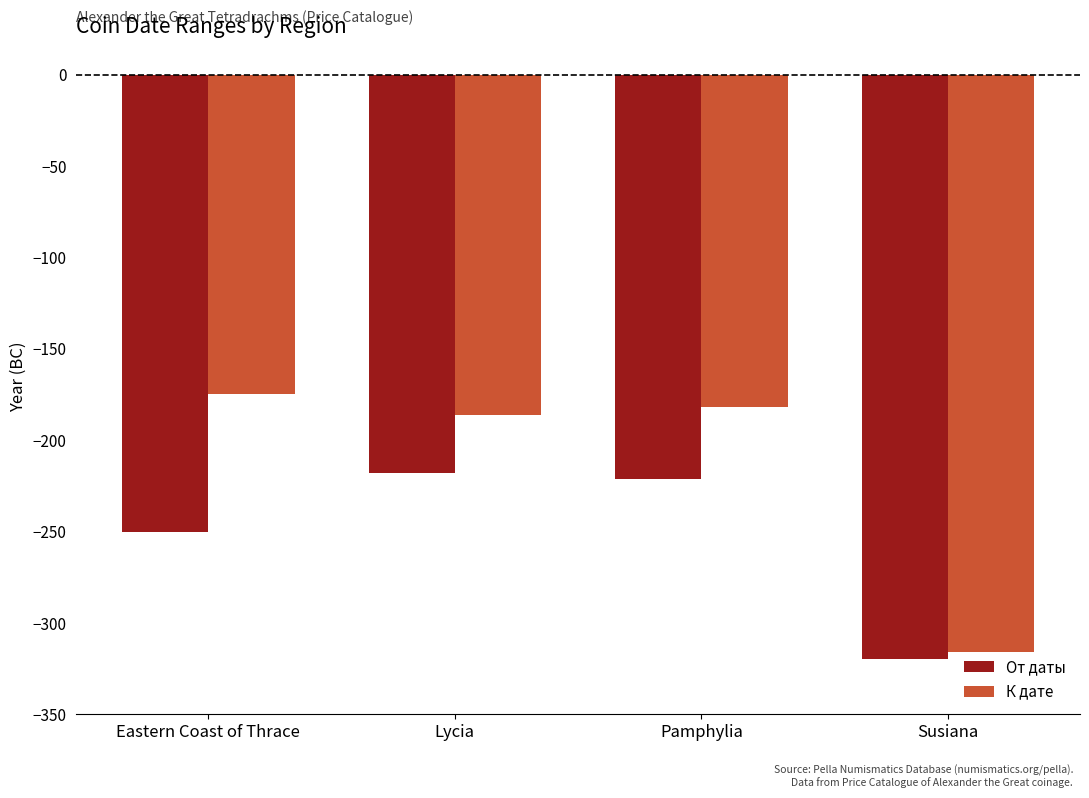

What is the spread (max minus min) of values at Susiana?

4